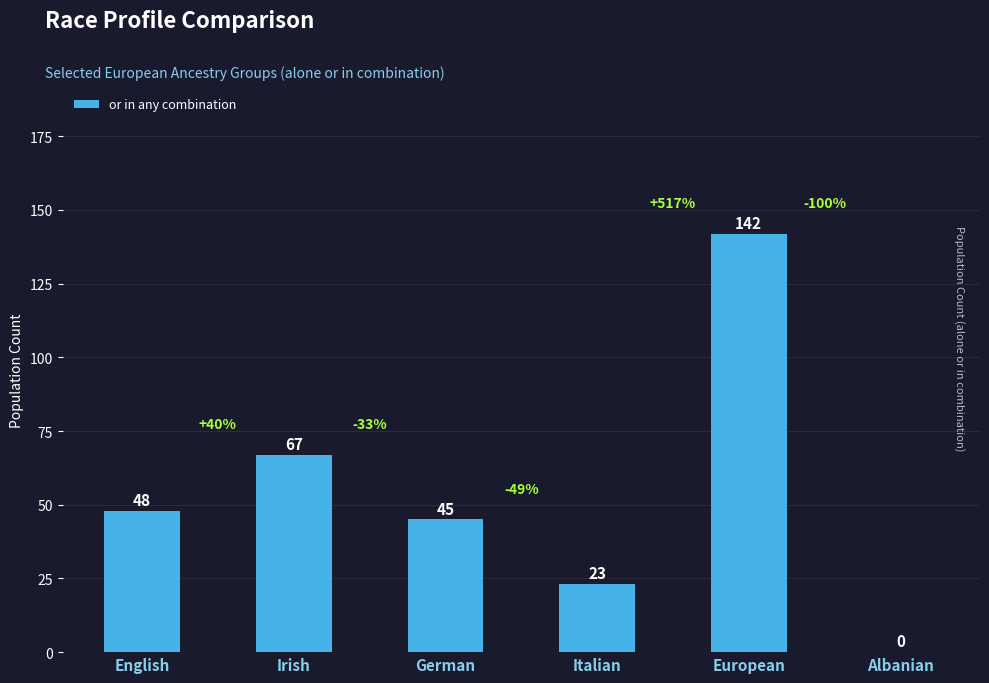

How many data points does each series have?

6